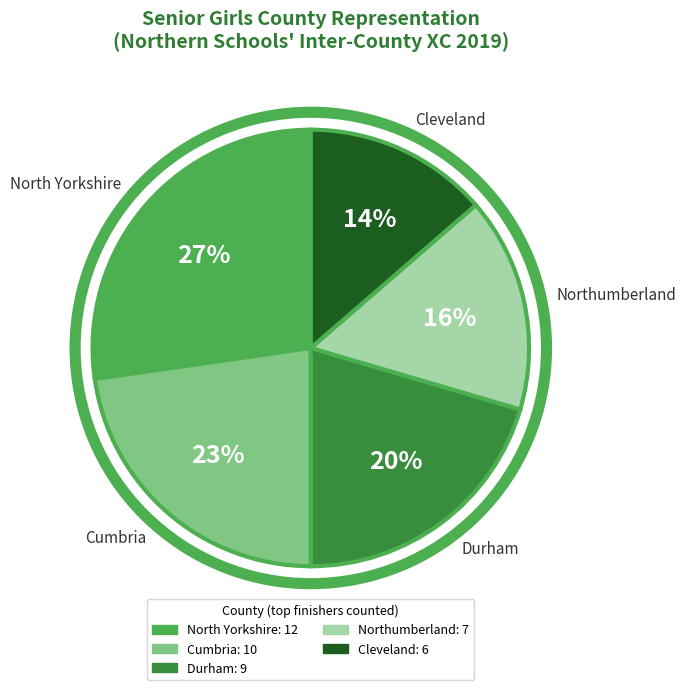

Do Durham and Cumbria together represent more than half of the pie?

No